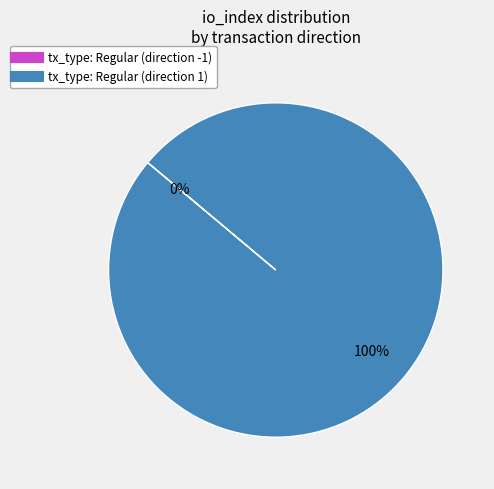

Which category has the biggest portion of the pie?

tx_type: Regular (direction 1)